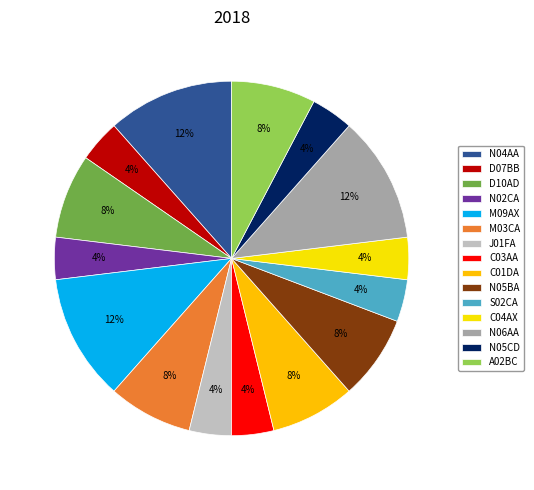

How many slices are in this pie chart?

15